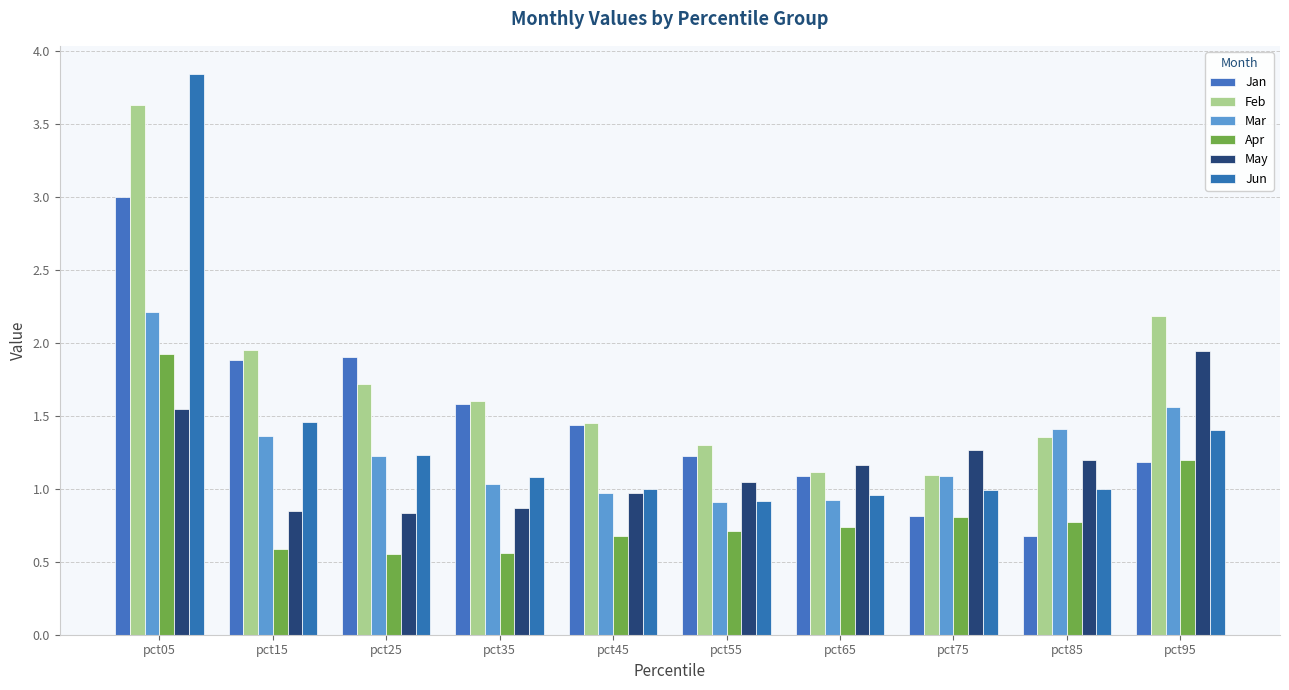

Is the value of Apr at pct25 greater than the value of Feb at pct95?

No